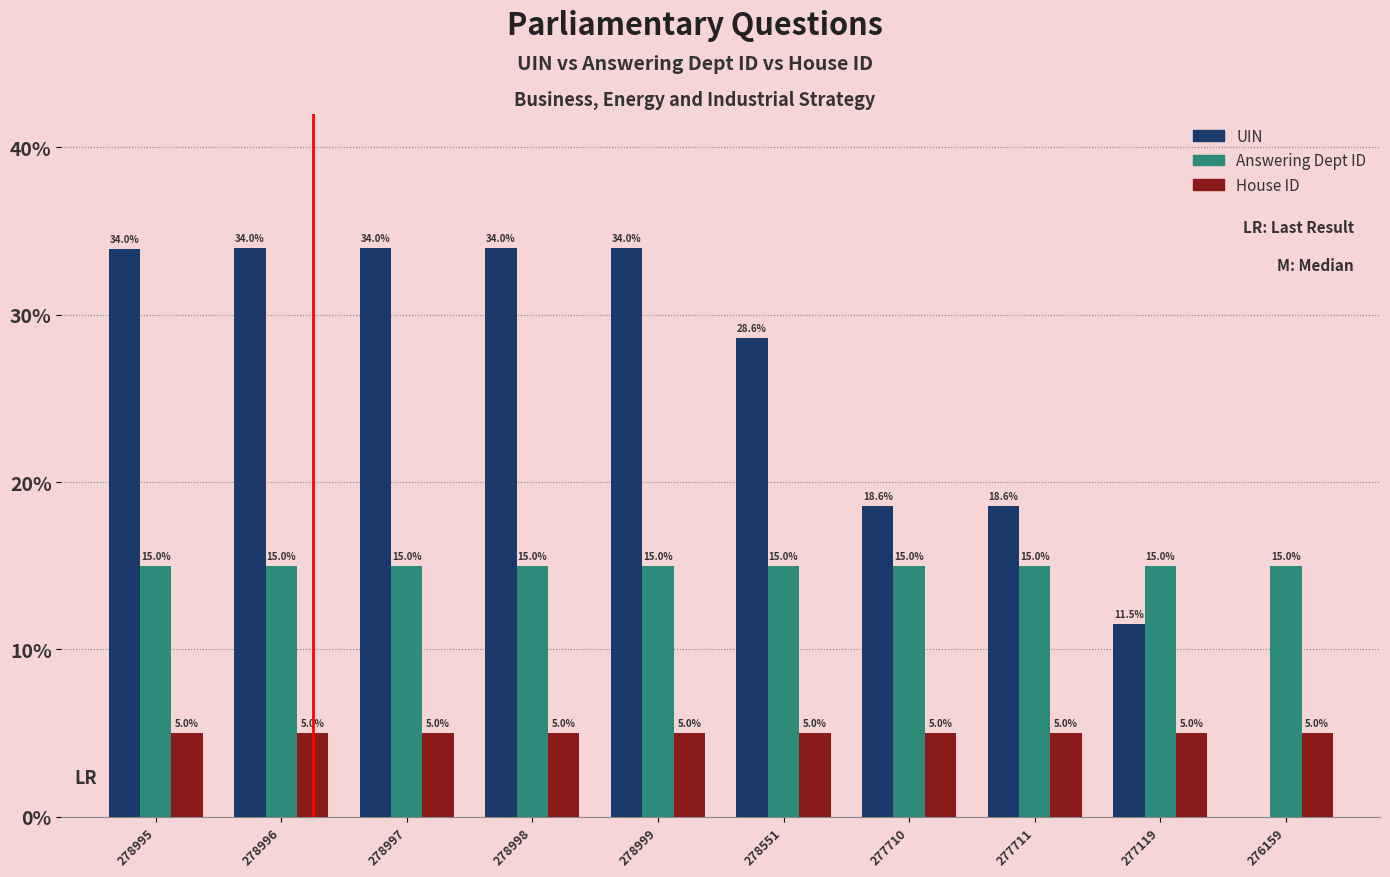

What is the average value of the UIN series?

24.7